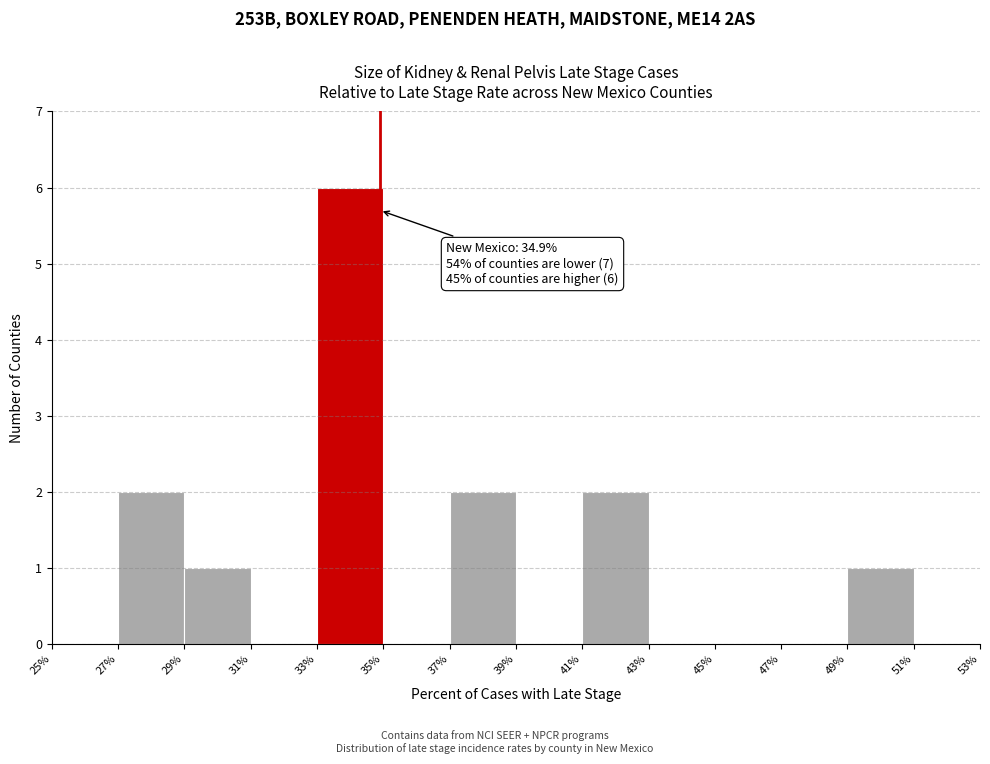

Over which range of the x-axis is the bar tallest?

33% to 35%